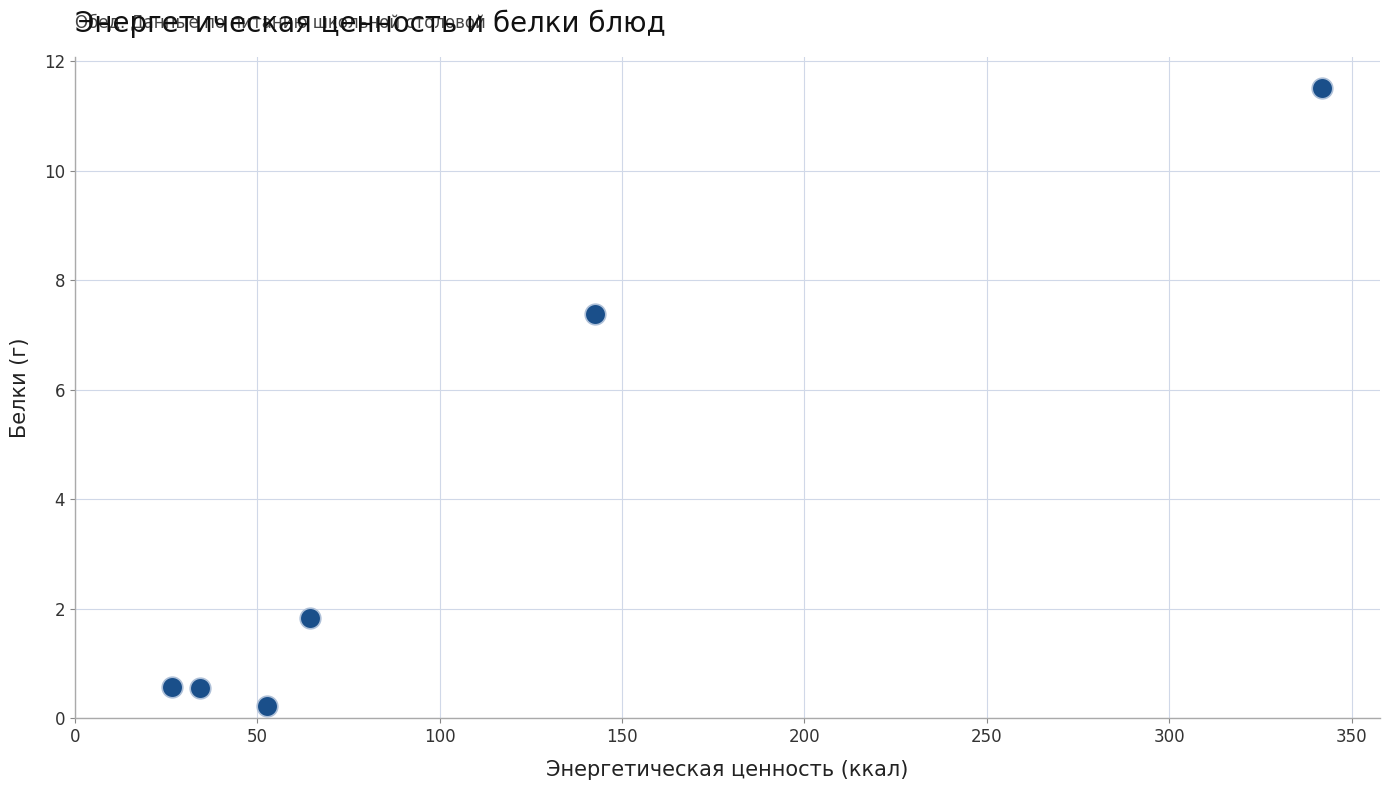

What Y value in the scatter plot is closest to 5?

7.4